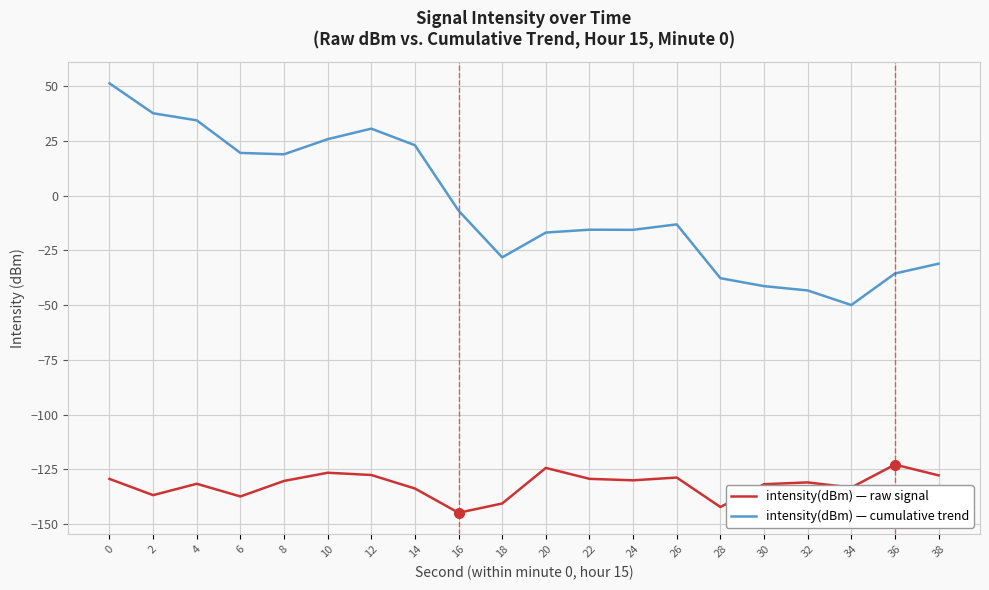

Is the value of intensity(dBm) — cumulative trend at 26 greater than the value of intensity(dBm) — raw signal at 28?

Yes